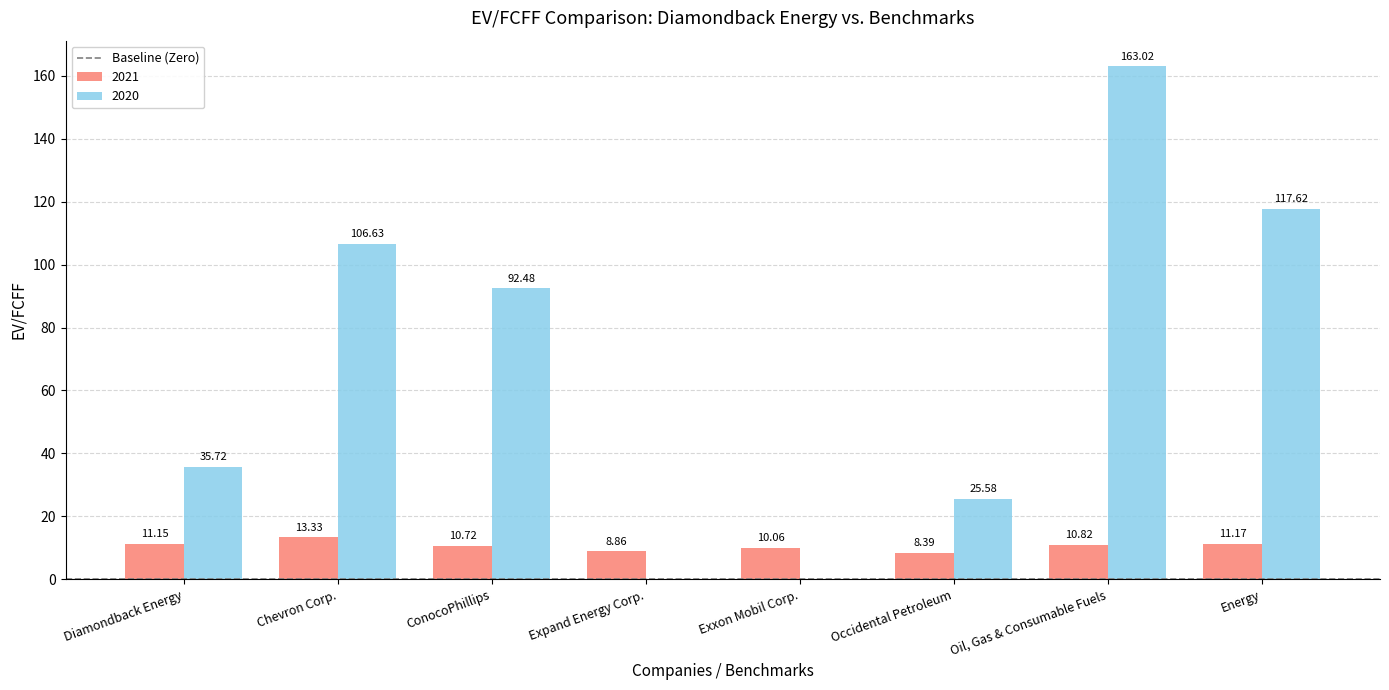

Which series changed the most between Occidental Petroleum and Energy?

2020